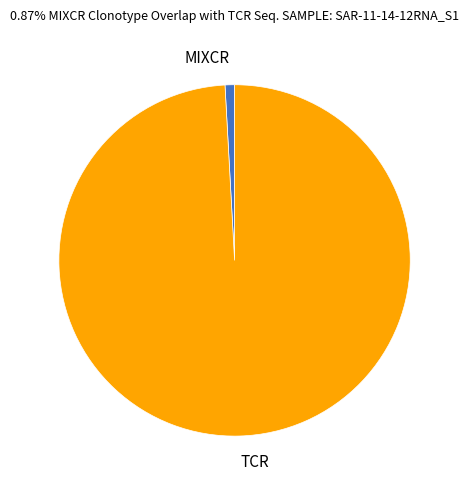

Count the number of slices in the pie.

2